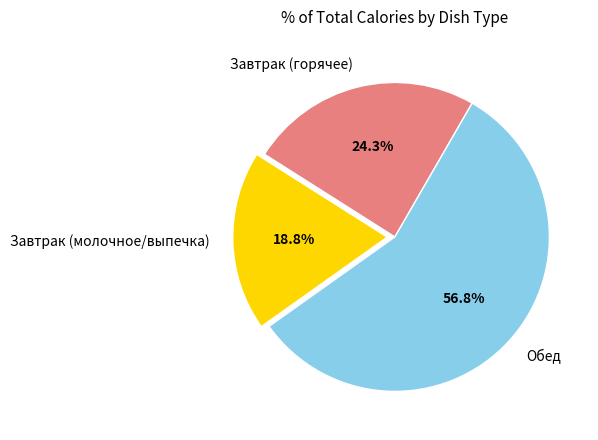

Is Обед the majority of the pie?

Yes